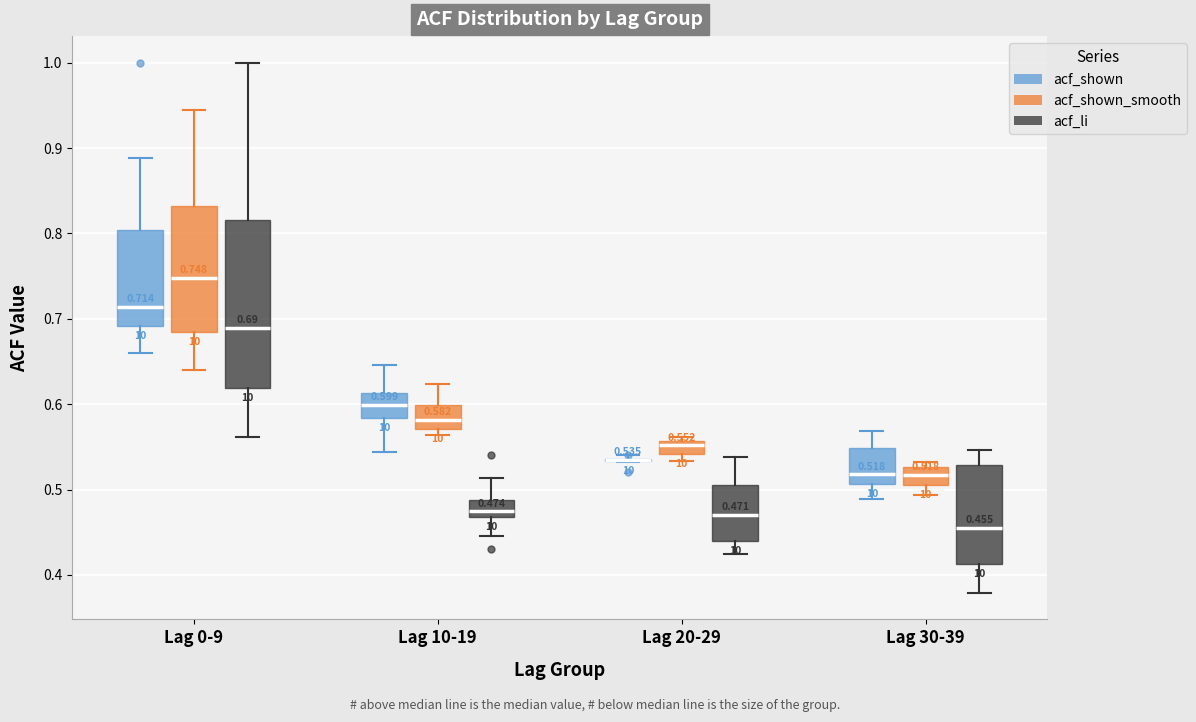

Comparing the boxes themselves (not the whiskers), which one is the tallest?

Lag 0-9 (acf_li)